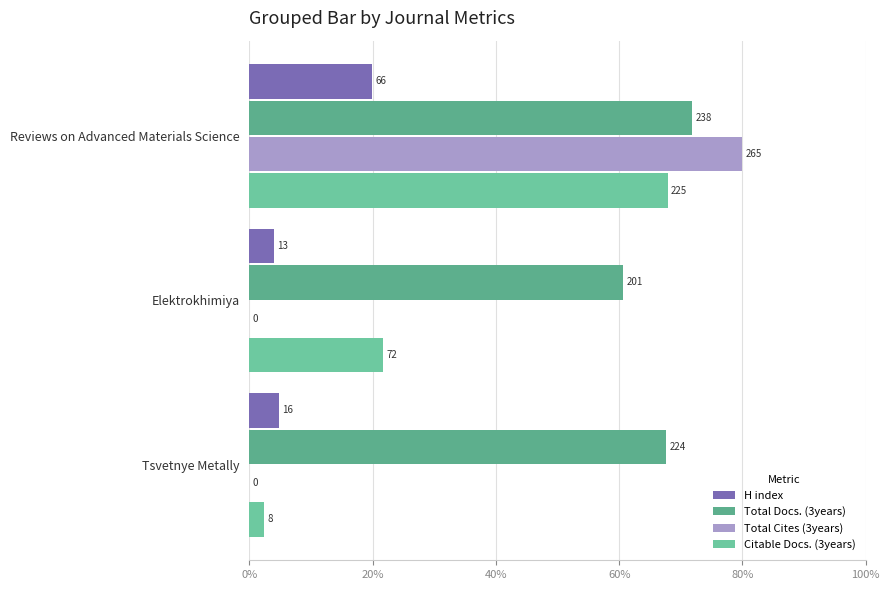

How many data points does each series have?

3